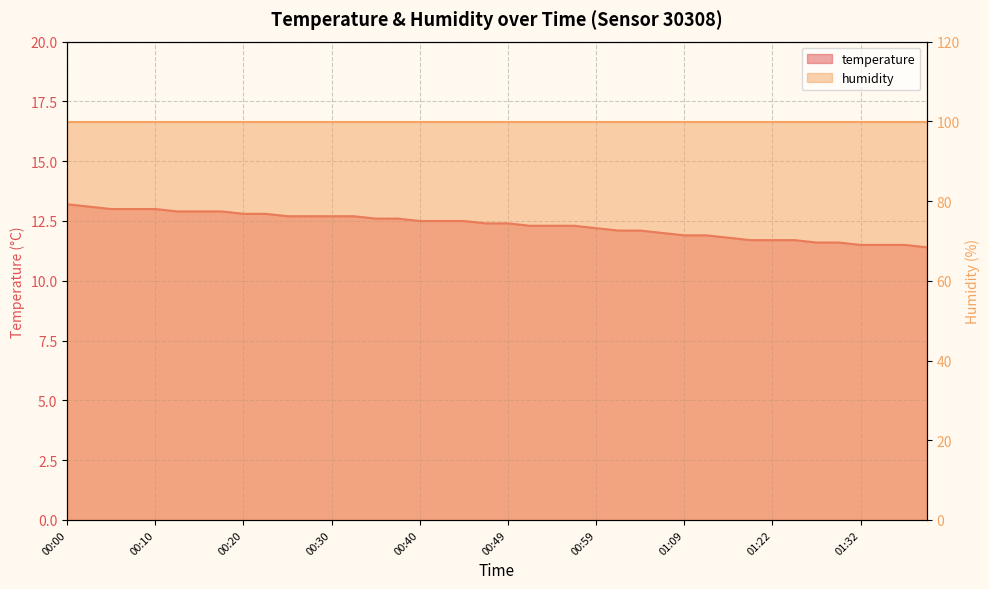

What is the difference between the values at 00:13 and 01:24?

1.2